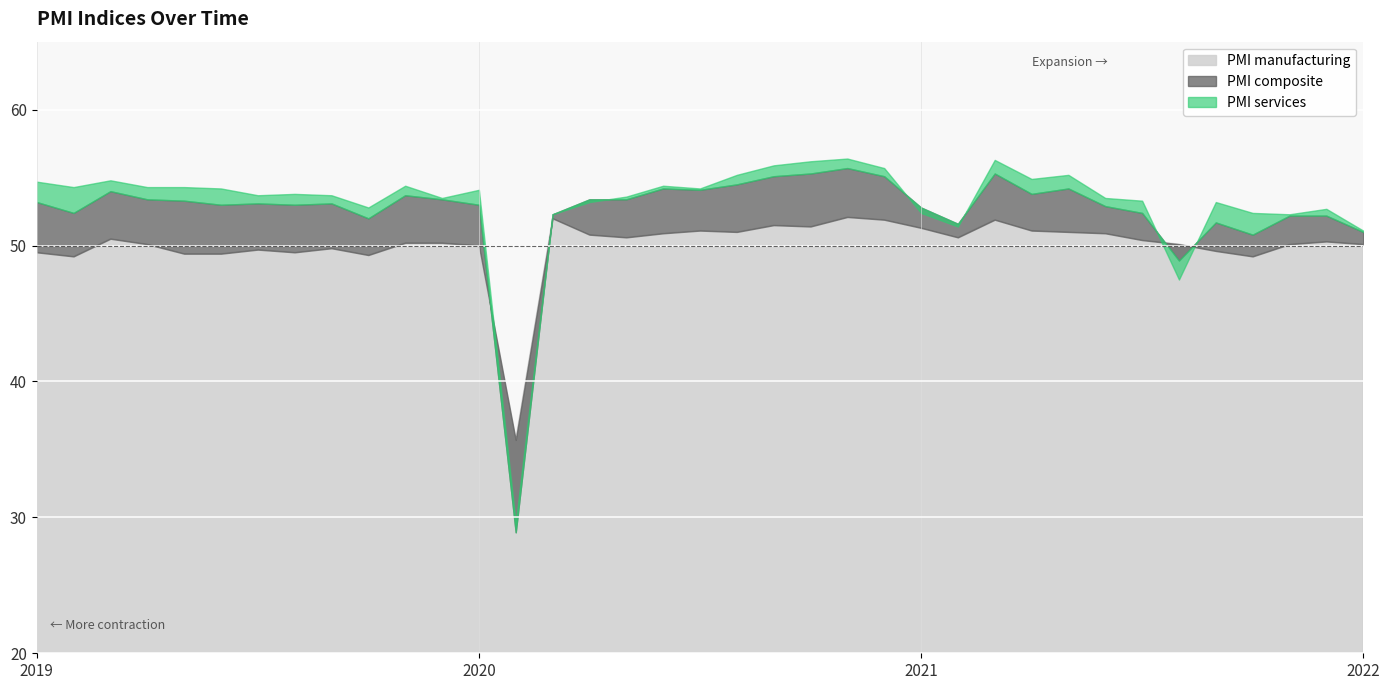

What is the sum of all PMI services values?

1965.5